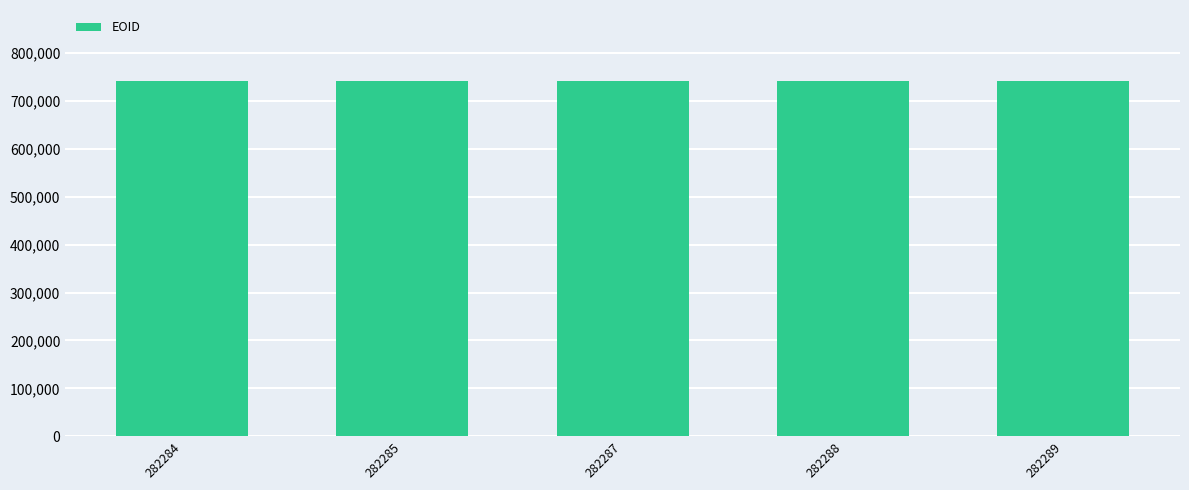

Count the values in the range 741441 to 741444.

3